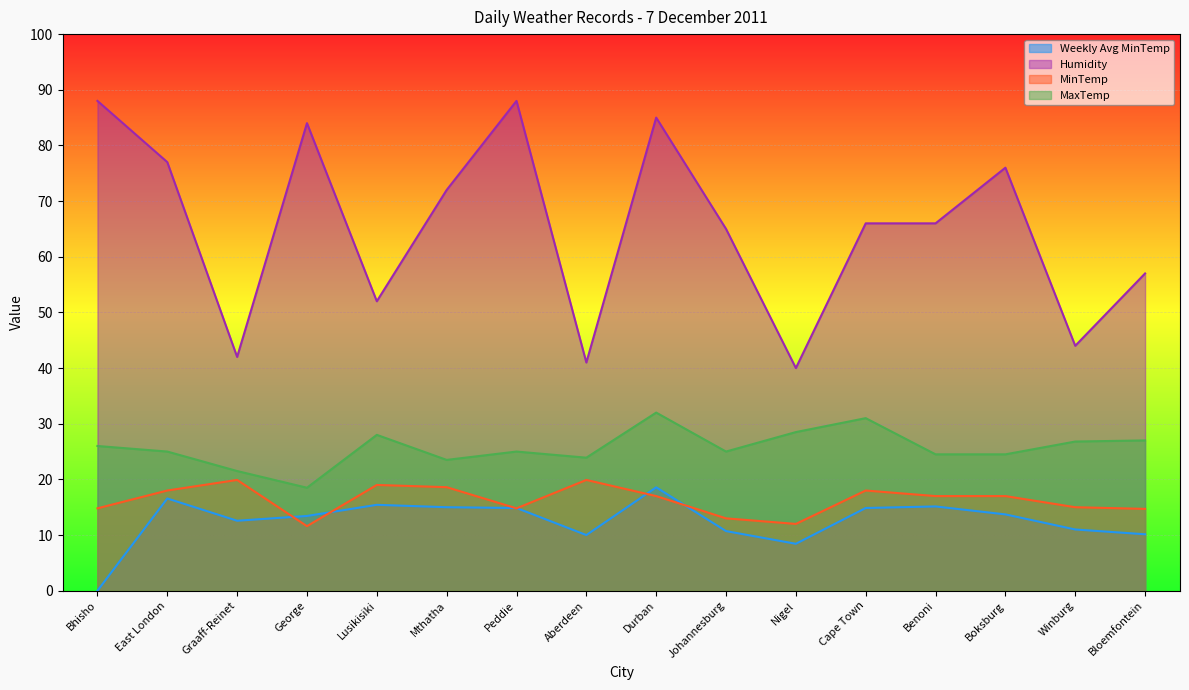

Reading left to right, extract all data points from this chart.

Weekly Avg MinTemp: Bhisho=0.0	East London=16.6	Graaff-Reinet=12.6	George=13.4	Lusikisiki=15.4	Mthatha=15.0	Peddie=14.9	Aberdeen=10.0	Durban=18.6	Johannesburg=10.7	Nigel=8.4	Cape Town=14.9	Benoni=15.1	Boksburg=13.7	Winburg=11.0	Bloemfontein=10.1
Humidity: Bhisho=88.0	East London=77.0	Graaff-Reinet=42.0	George=84.0	Lusikisiki=52.0	Mthatha=72.0	Peddie=88.0	Aberdeen=41.0	Durban=85.0	Johannesburg=65.0	Nigel=40.0	Cape Town=66.0	Benoni=66.0	Boksburg=76.0	Winburg=44.0	Bloemfontein=57.0
MinTemp: Bhisho=14.8	East London=18.0	Graaff-Reinet=19.9	George=11.6	Lusikisiki=19.0	Mthatha=18.6	Peddie=14.8	Aberdeen=19.9	Durban=17.0	Johannesburg=13.0	Nigel=12.0	Cape Town=18.0	Benoni=17.0	Boksburg=17.0	Winburg=15.0	Bloemfontein=14.7
MaxTemp: Bhisho=26.0	East London=25.0	Graaff-Reinet=21.5	George=18.5	Lusikisiki=28.0	Mthatha=23.5	Peddie=25.0	Aberdeen=23.9	Durban=32.0	Johannesburg=25.0	Nigel=28.5	Cape Town=31.0	Benoni=24.5	Boksburg=24.5	Winburg=26.8	Bloemfontein=27.0